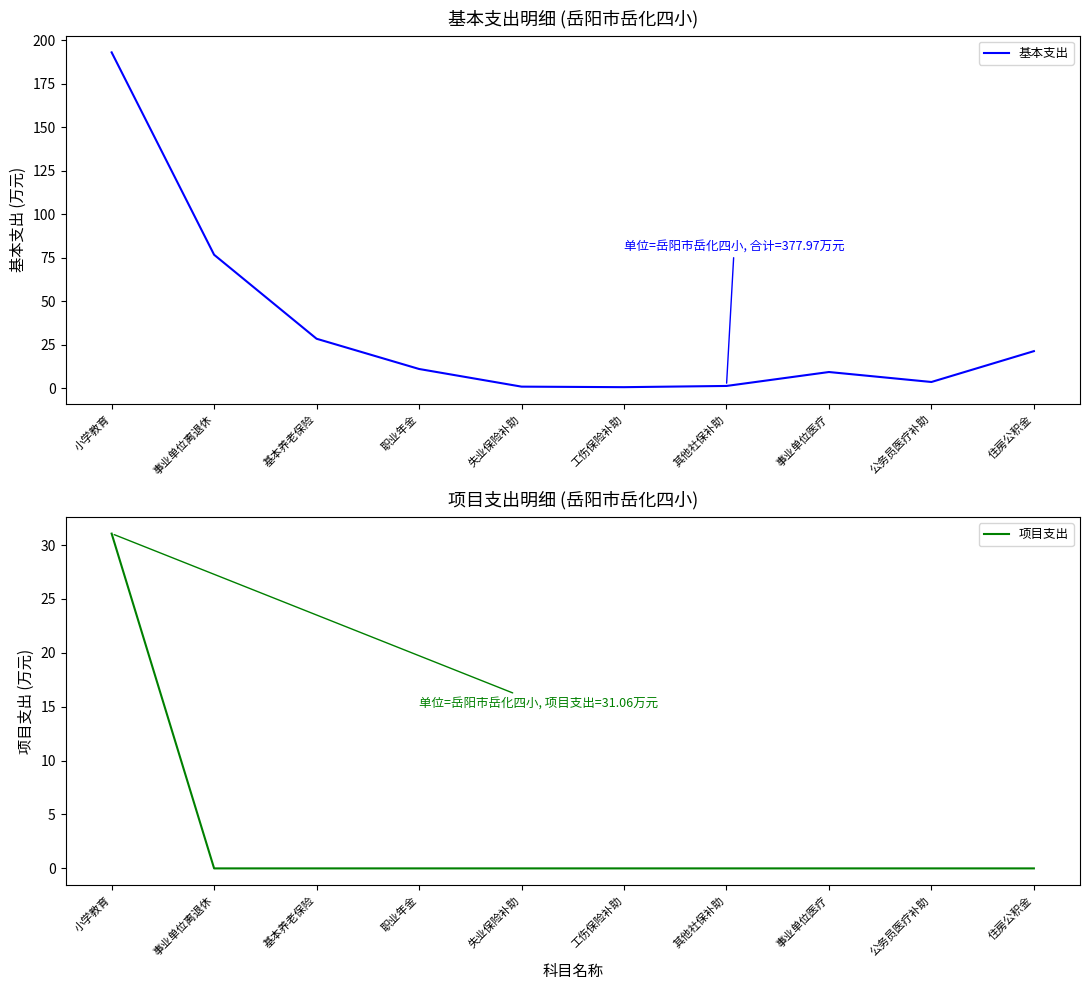

What is the label of the 4th point from the right?

其他社保补助